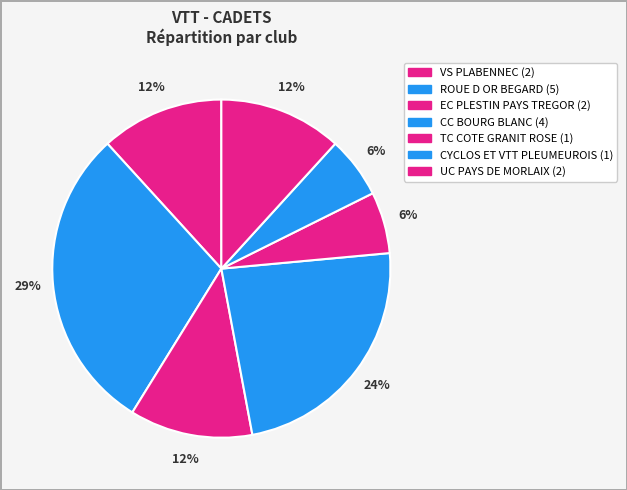

Does any single category account for the majority?

No